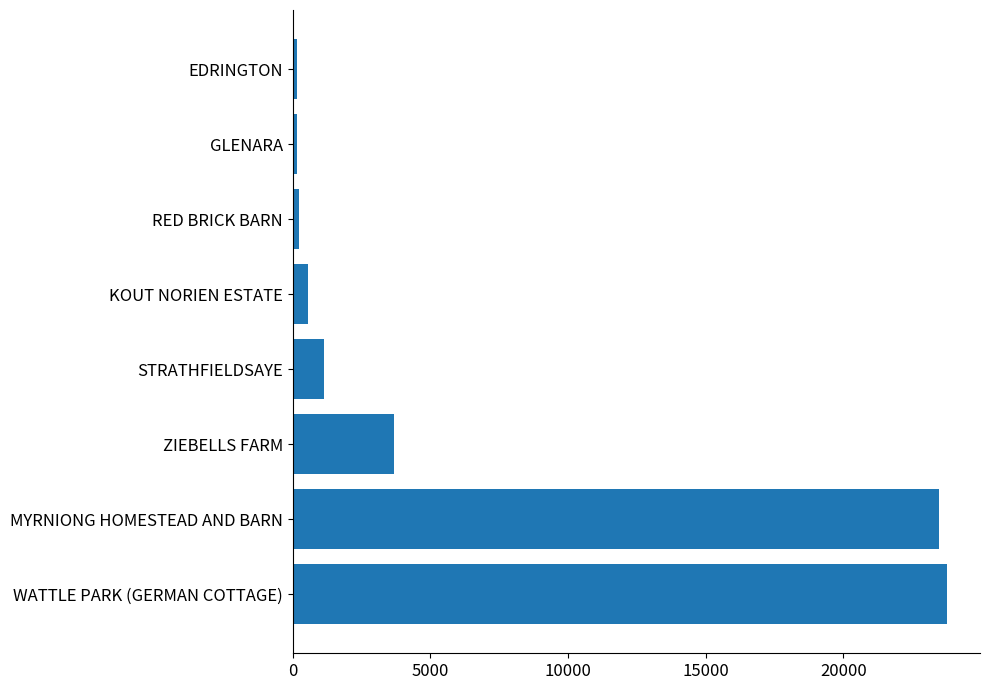

At which category does the chart reach its peak across all series?

WATTLE PARK (GERMAN COTTAGE)